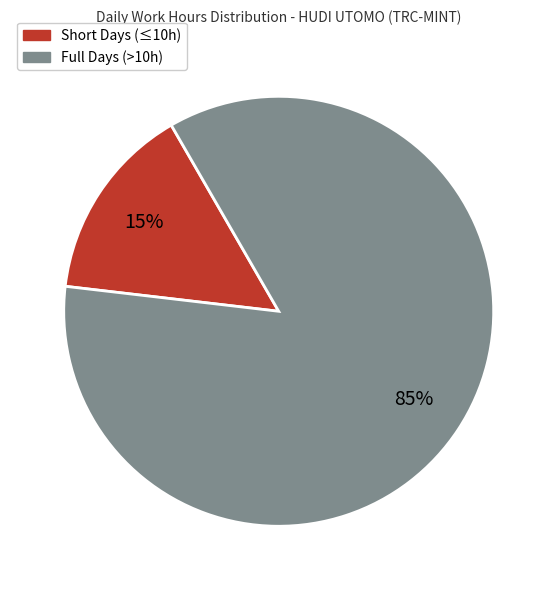

Is it true that Full Days (>10h) is 85% of the pie?

True